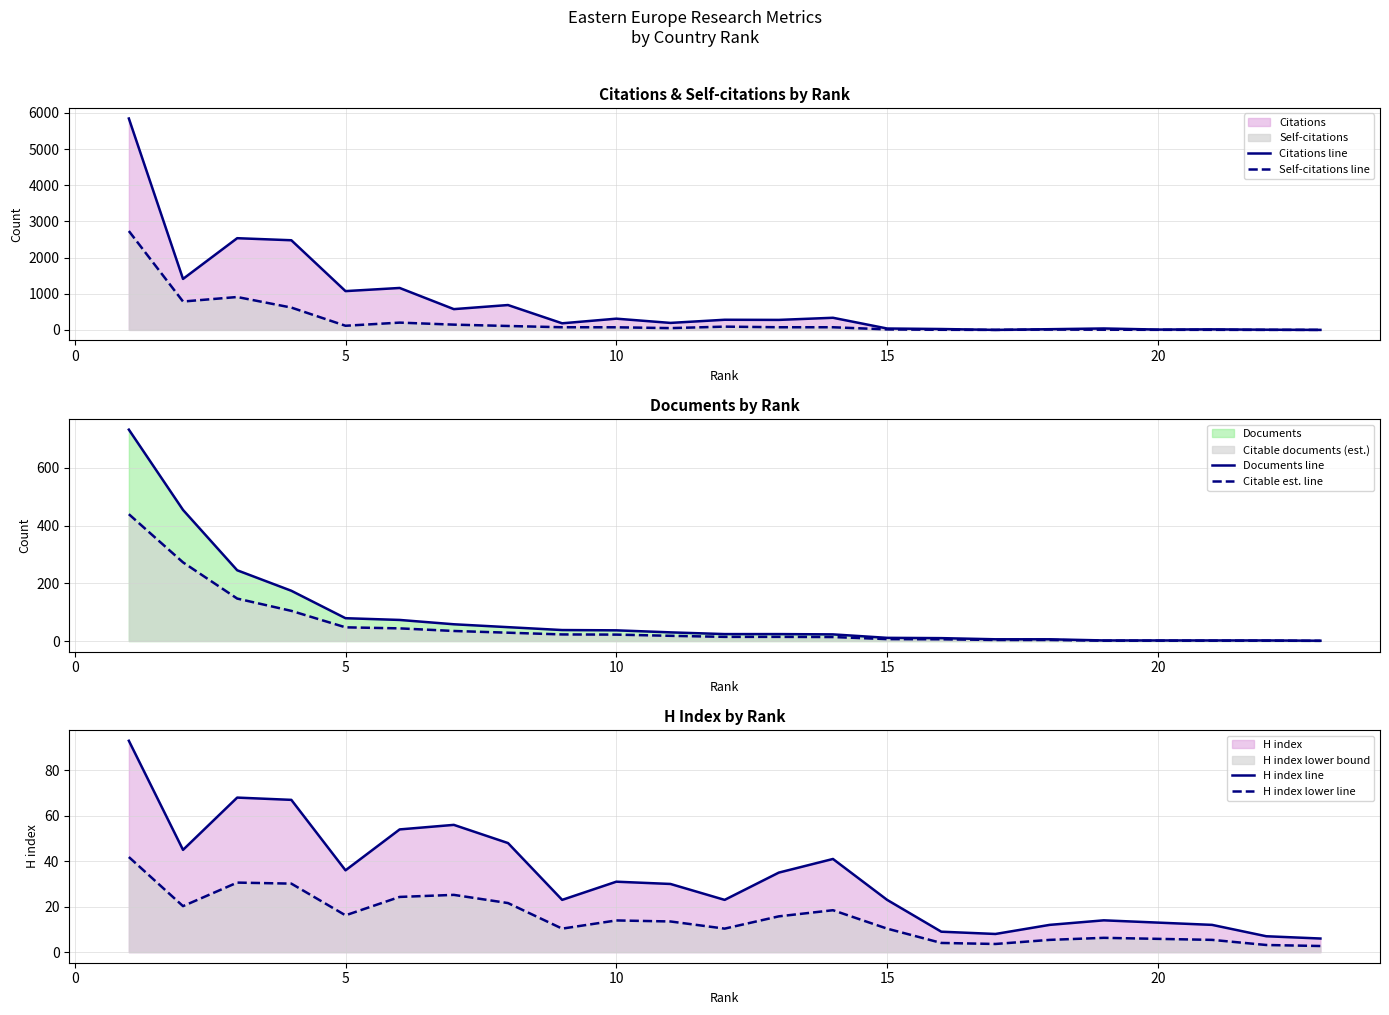

What is the maximum value for Citations line?

5844